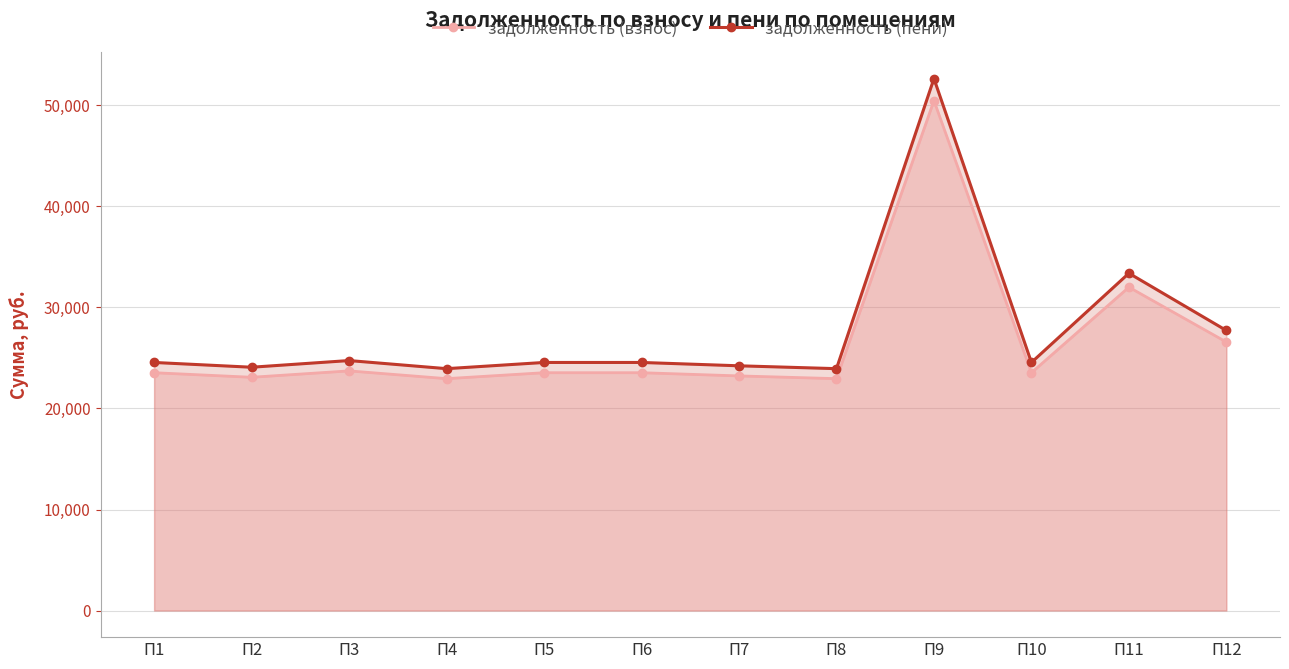

At which category does the chart reach its minimum across all series?

П4